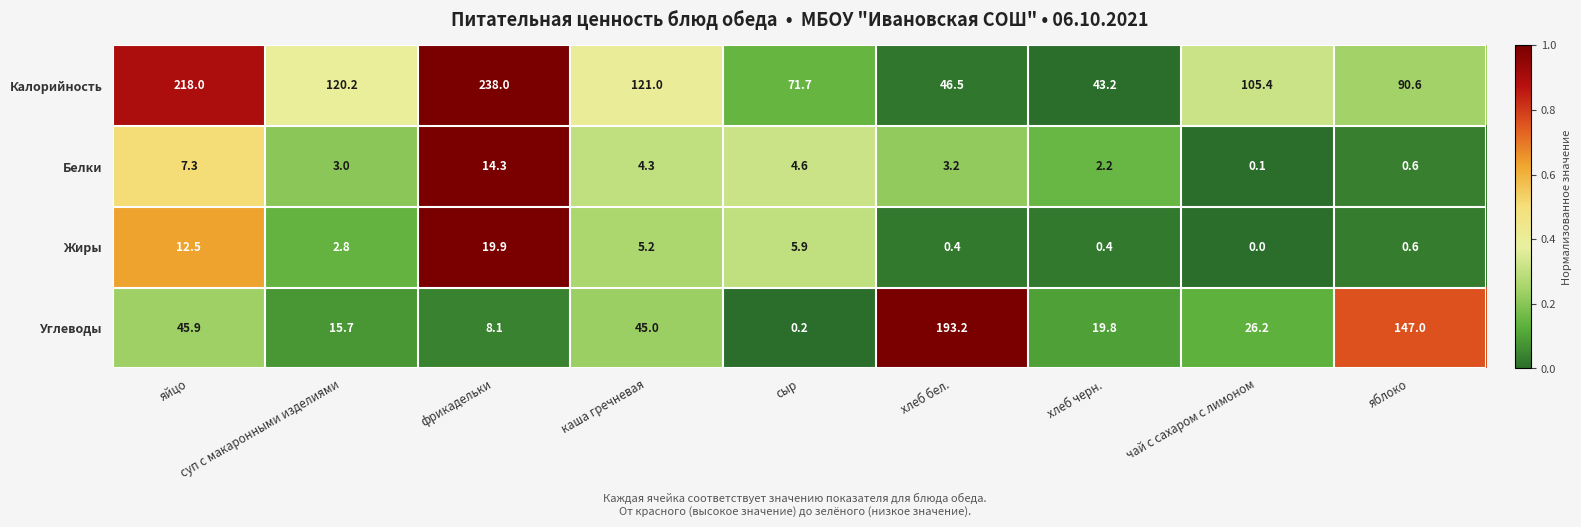

Which series has the largest total across all categories?

Калорийность